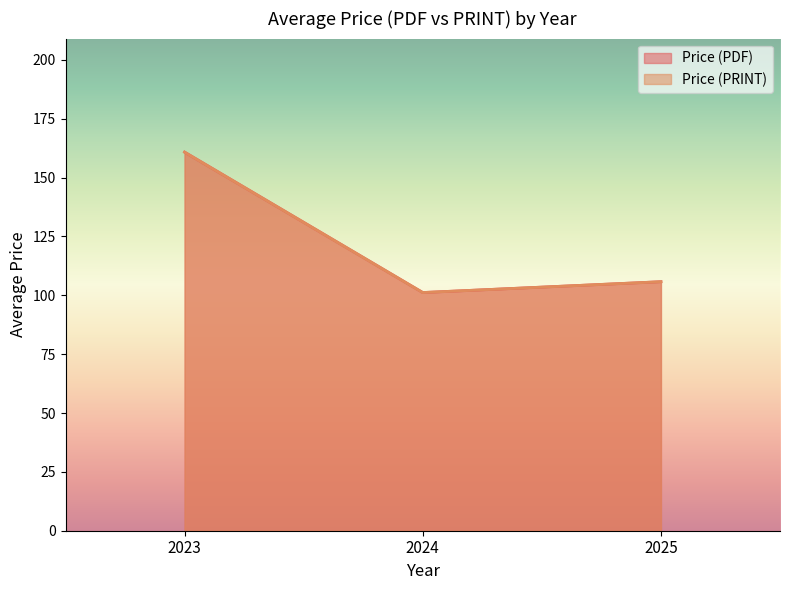

What are all the series names shown in the legend?

Price (PDF), Price (PRINT)